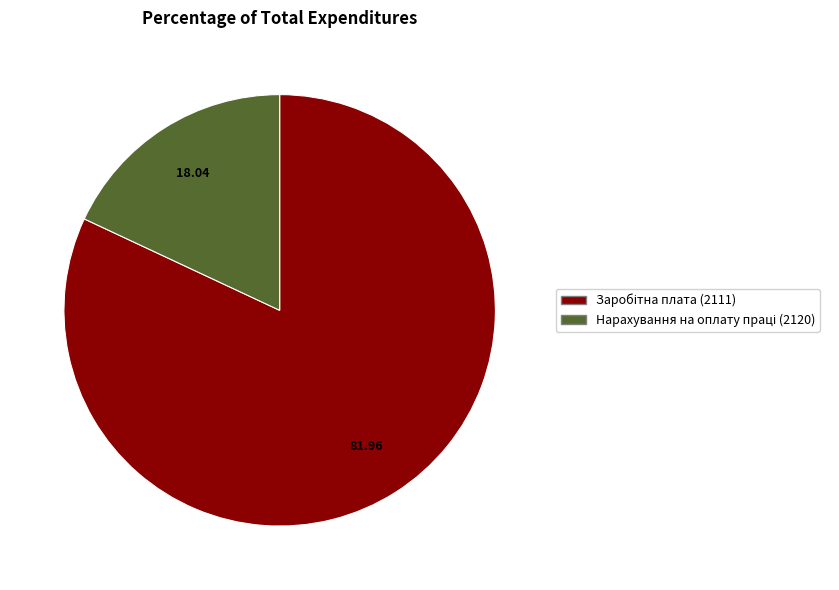

Is there any slice that represents more than half of the pie?

Yes